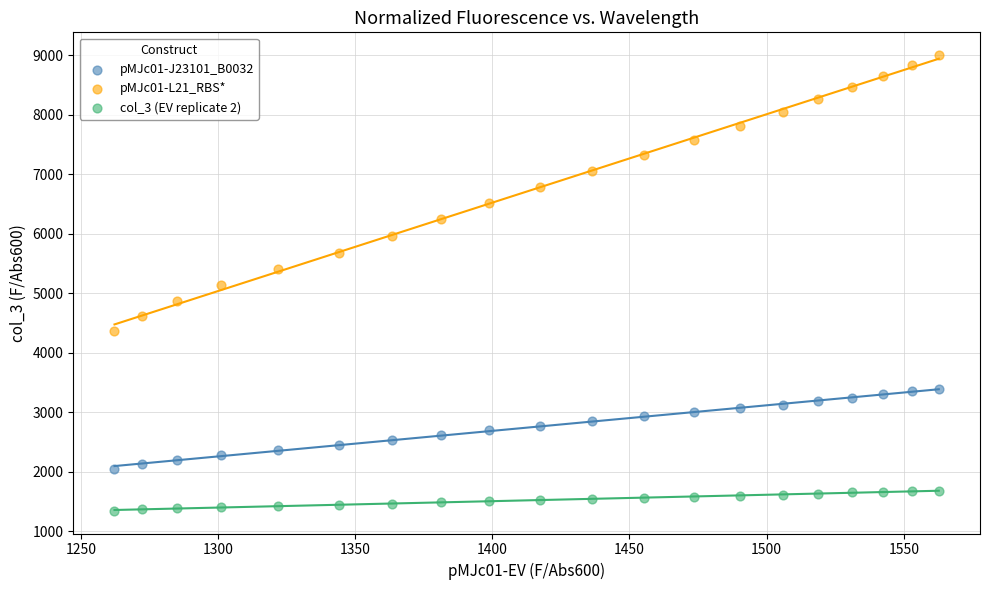

Which series contains the lowest Y value?

col_3 (EV replicate 2)